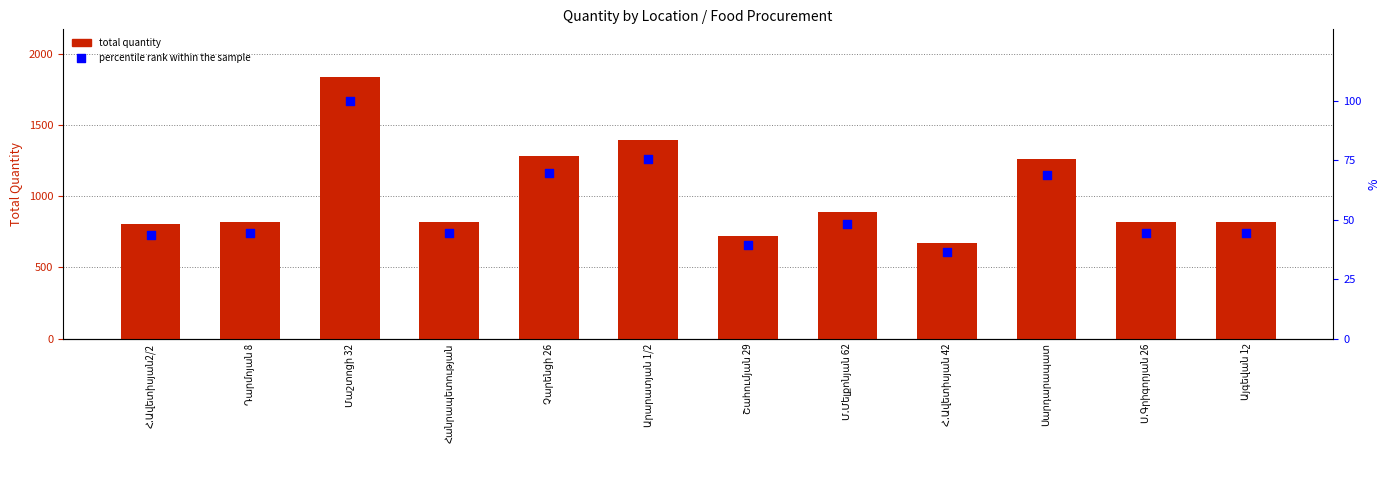

Which series contains the highest Y value?

total quantity